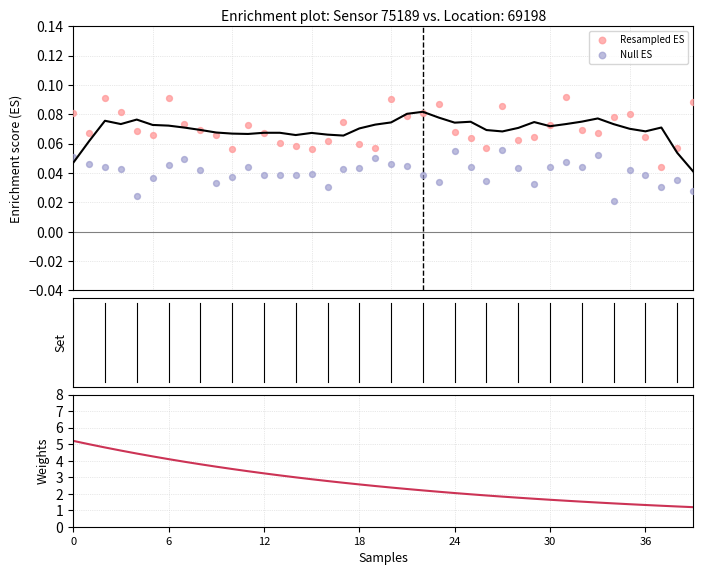

Which series contains the lowest Y value?

Null ES